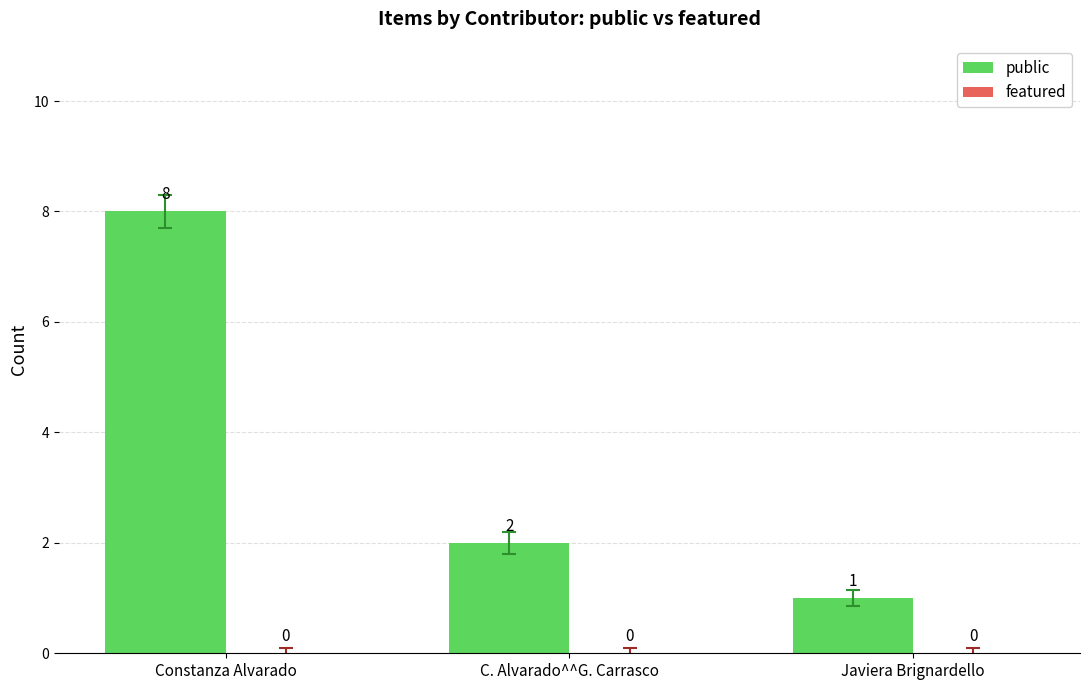

How many bars are there in total?

3